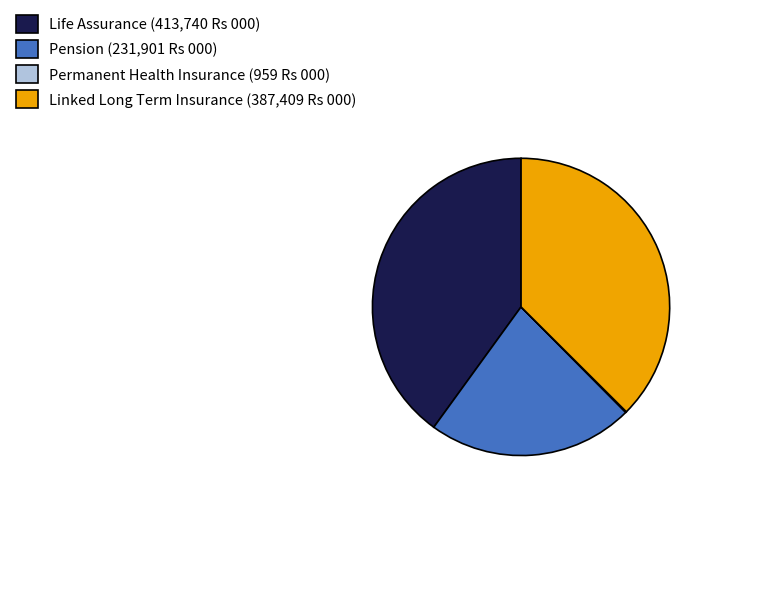

What is the ratio of the value at Linked Long Term Insurance to the value at Life Assurance?

0.9